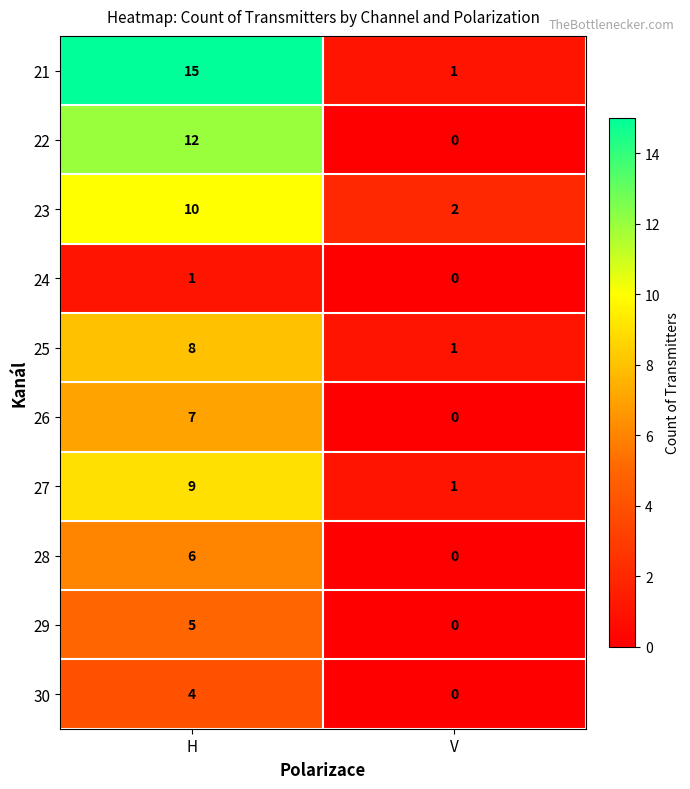

Count the number of data series in this chart.

10